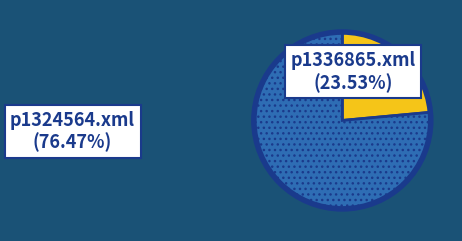

The p1336865.xml slice represents 24% of the pie. True or false?

True